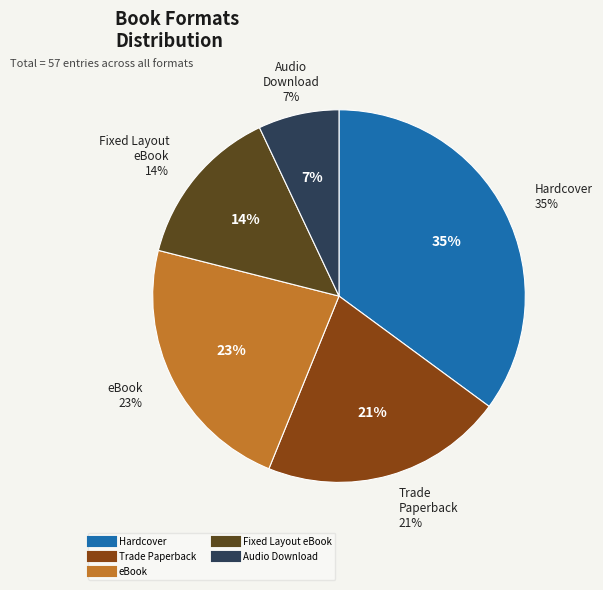

What percentage is NOT represented by Trade Paperback?

78.9%